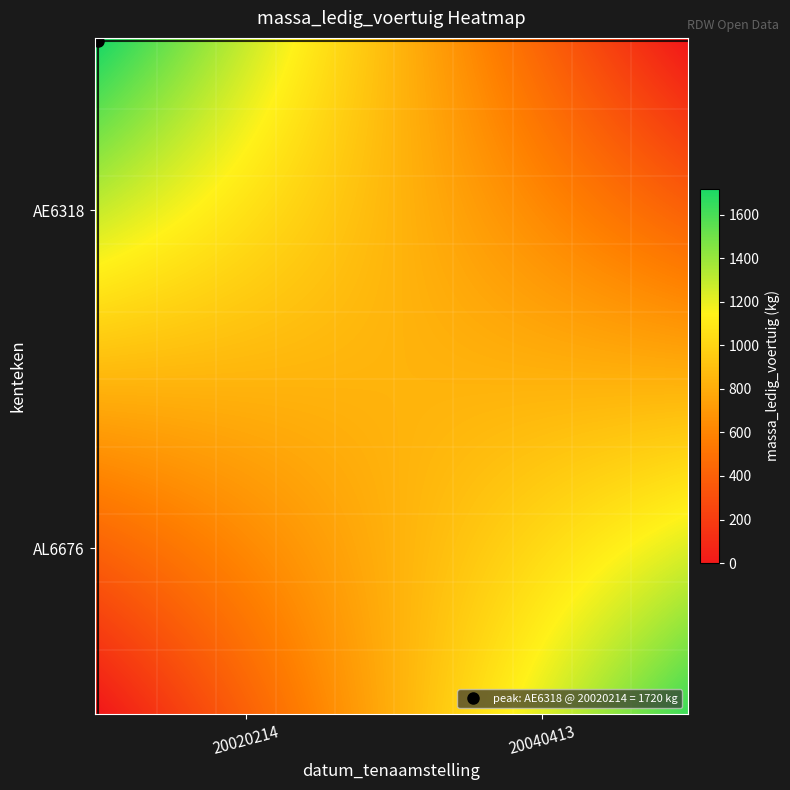

Which series has the largest range (max minus min)?

AE6318